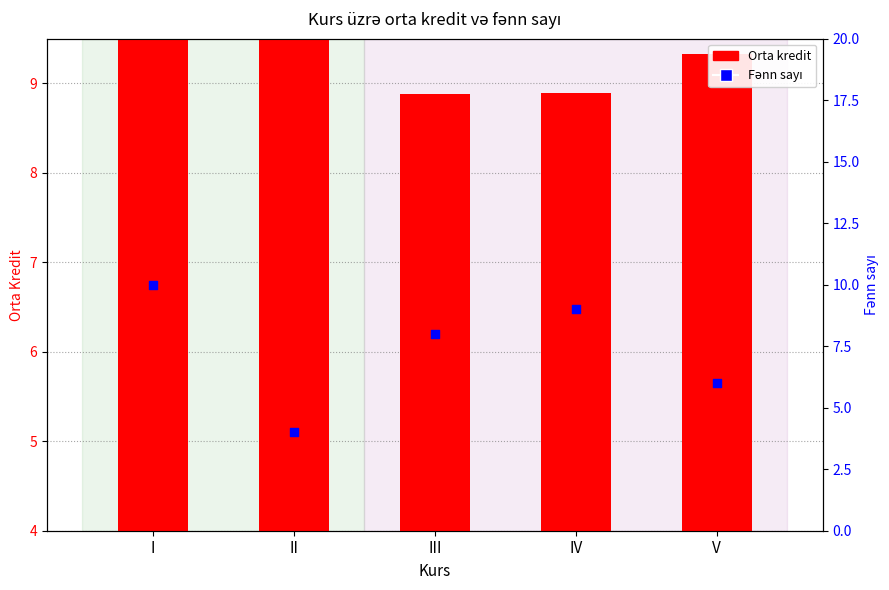

At how many categories does at least one series exceed 6?

4